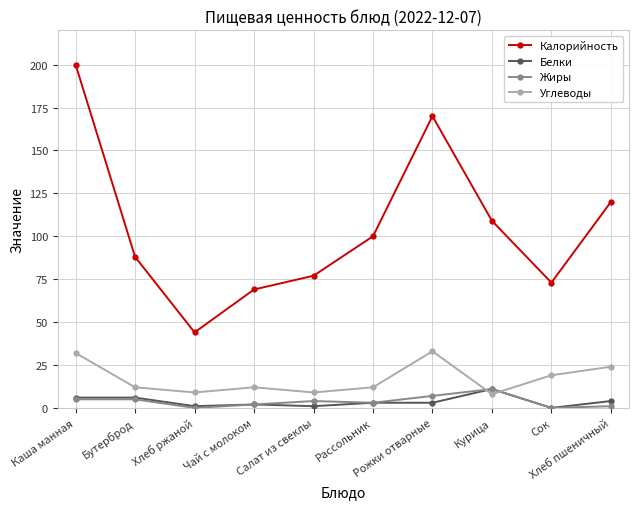

True or false: Углеводы and Калорийность cross at least once.

False